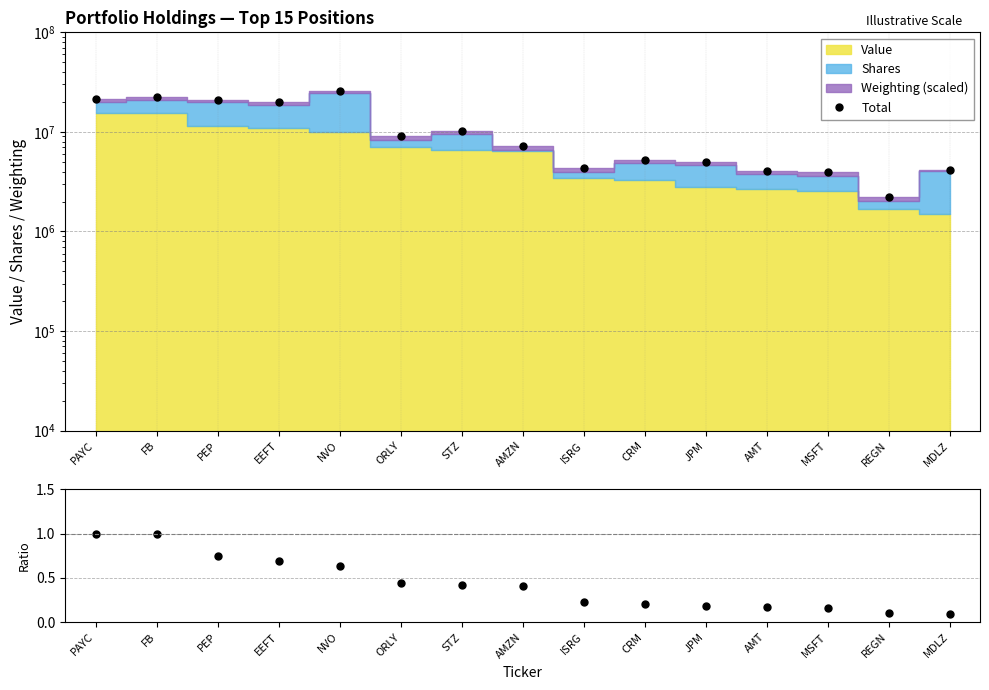

List the labels in order of Weighting ratio value, smallest first.

MDLZ, REGN, MSFT, AMT, JPM, CRM, ISRG, AMZN, STZ, ORLY, NVO, EEFT, PEP, FB, PAYC